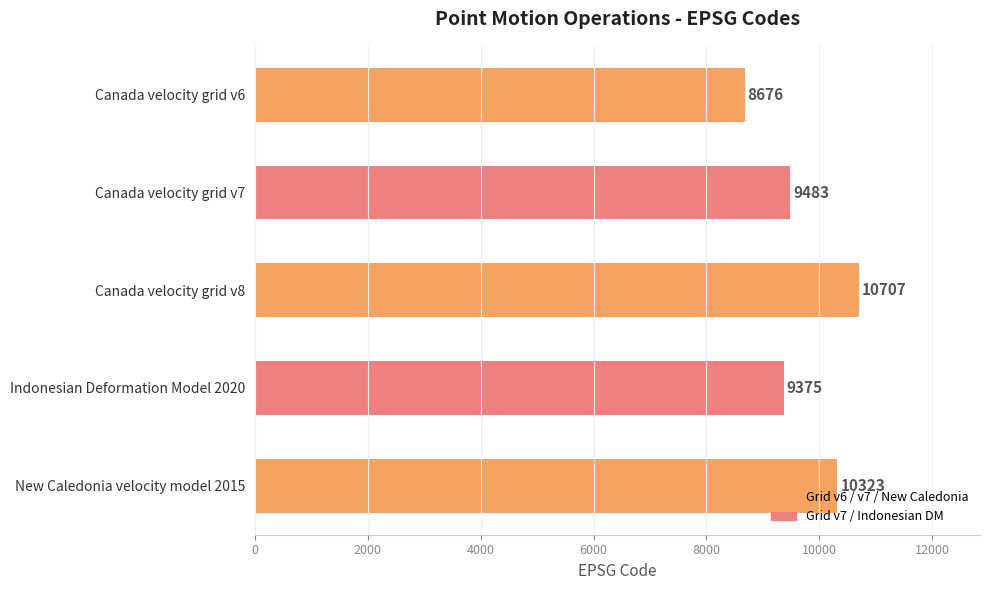

Rank the categories by value from lowest to highest.

Canada velocity grid v6, Indonesian Deformation Model 2020, Canada velocity grid v7, New Caledonia velocity model 2015, Canada velocity grid v8